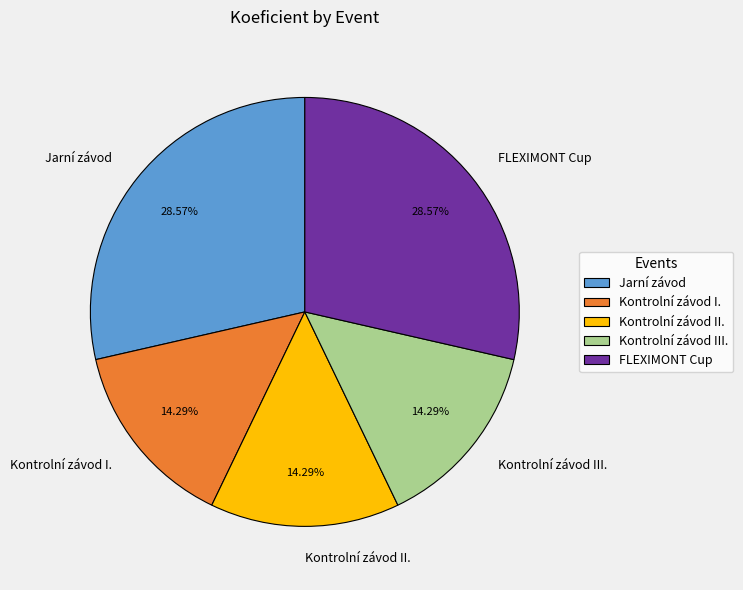

Does FLEXIMONT Cup represent more than half of the total?

No